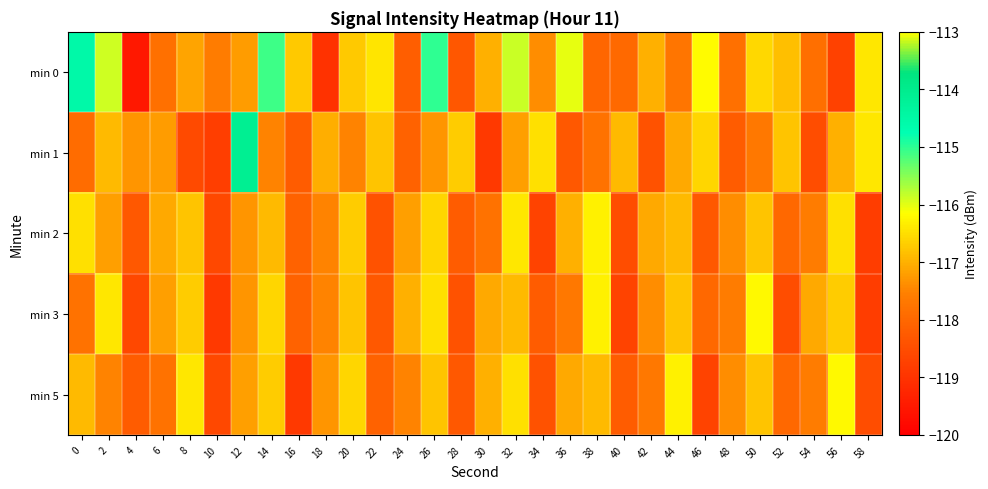

Reading left to right, extract all data points from this chart.

min 0: 0=-114.5	2=-115.9	4=-119.5	6=-117.8	8=-117.1	10=-117.6	12=-117.2	14=-115.1	16=-116.7	18=-119.0	20=-116.7	22=-116.4	24=-118.2	26=-115.0	28=-118.3	30=-117.0	32=-115.9	34=-117.4	36=-116.0	38=-118.0	40=-118.0	42=-117.0	44=-117.7	46=-116.2	48=-117.8	50=-116.6	52=-116.8	54=-117.8	56=-118.7	58=-116.4
min 1: 0=-117.9	2=-116.9	4=-117.3	6=-117.2	8=-118.6	10=-118.8	12=-114.1	14=-117.5	16=-118.2	18=-117.0	20=-117.5	22=-116.8	24=-118.1	26=-117.3	28=-116.7	30=-118.9	32=-117.2	34=-116.5	36=-118.3	38=-117.8	40=-116.9	42=-118.4	44=-117.1	46=-116.6	48=-118.2	50=-117.7	52=-116.8	54=-118.5	56=-117.0	58=-116.4
min 2: 0=-116.5	2=-117.2	4=-118.3	6=-117.1	8=-116.8	10=-118.6	12=-117.3	14=-116.9	16=-118.1	18=-117.5	20=-116.7	22=-118.4	24=-117.2	26=-116.6	28=-118.2	30=-117.8	32=-116.4	34=-118.7	36=-117.0	38=-116.3	40=-118.5	42=-117.1	44=-116.9	46=-118.3	48=-117.4	50=-116.8	52=-118.0	54=-117.6	56=-116.5	58=-118.8
min 3: 0=-117.8	2=-116.4	4=-118.6	6=-117.2	8=-116.7	10=-118.9	12=-117.3	14=-116.6	16=-118.1	18=-117.5	20=-116.8	22=-118.3	24=-117.0	26=-116.5	28=-118.4	30=-117.1	32=-116.9	34=-118.2	36=-117.7	38=-116.3	40=-118.7	42=-117.4	44=-116.8	46=-118.0	48=-117.6	50=-116.2	52=-118.5	54=-117.1	56=-116.7	58=-118.8
min 5: 0=-116.9	2=-117.5	4=-118.2	6=-117.8	8=-116.4	10=-118.6	12=-117.2	14=-116.7	16=-118.9	18=-117.3	20=-116.6	22=-118.1	24=-117.5	26=-116.8	28=-118.3	30=-117.0	32=-116.5	34=-118.4	36=-117.1	38=-116.9	40=-118.2	42=-117.7	44=-116.3	46=-118.7	48=-117.4	50=-116.8	52=-118.0	54=-117.6	56=-116.2	58=-118.5